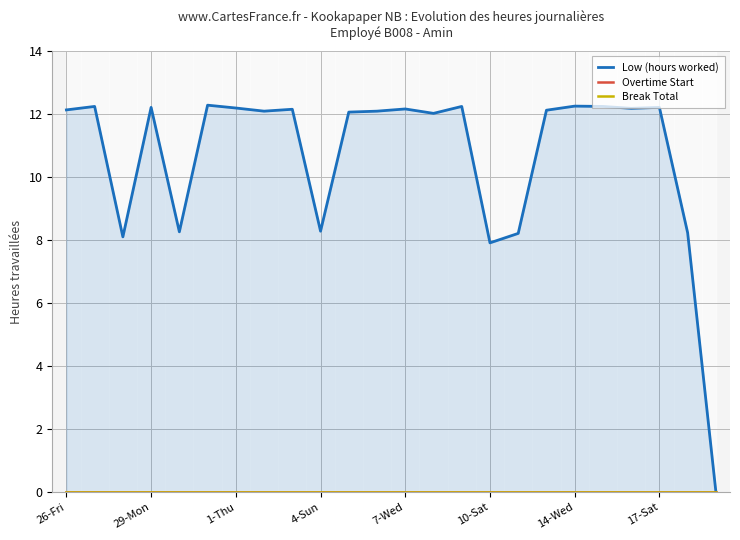

At which label does Overtime Start reach its minimum?

26-Fri